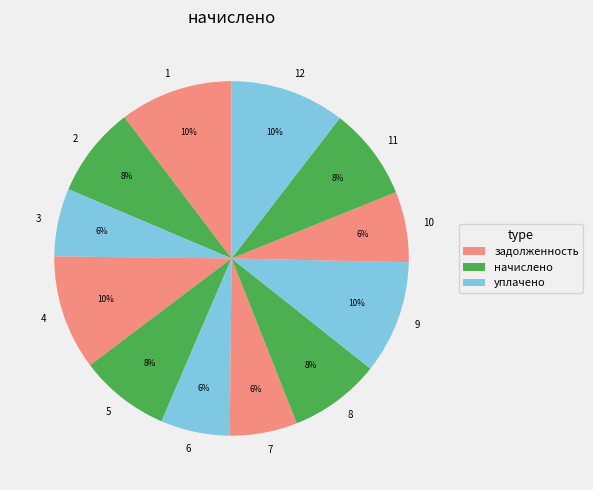

True or false: 5 accounts for 1% of the total.

False